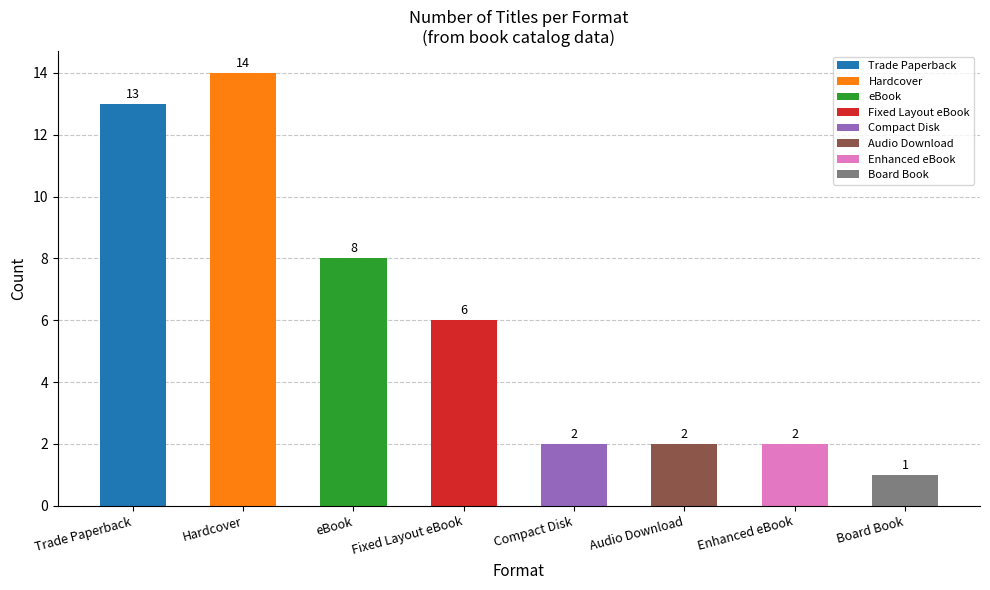

What is the difference between the second highest and minimum values?

12